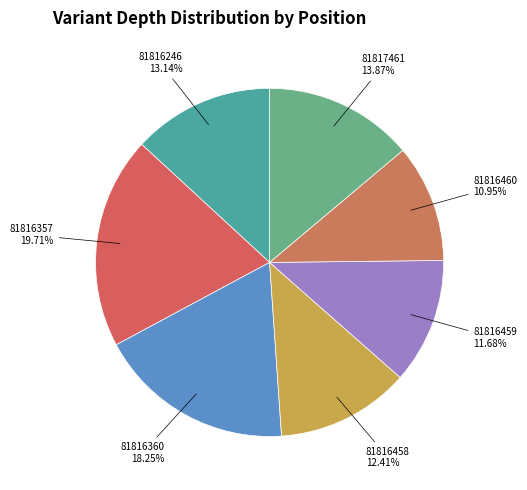

Which category has the smallest portion of the pie?

81816460